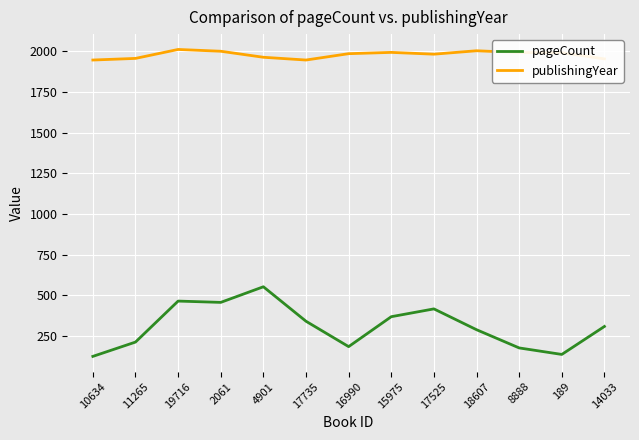

What is the spread (max minus min) of values at 8888?

1816